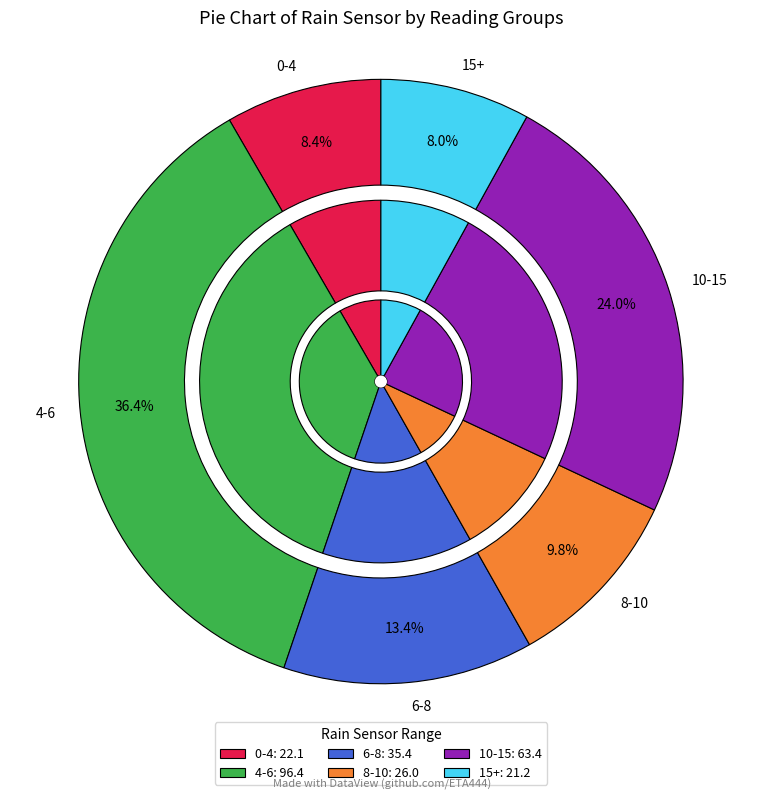

Does any single category account for the majority?

No